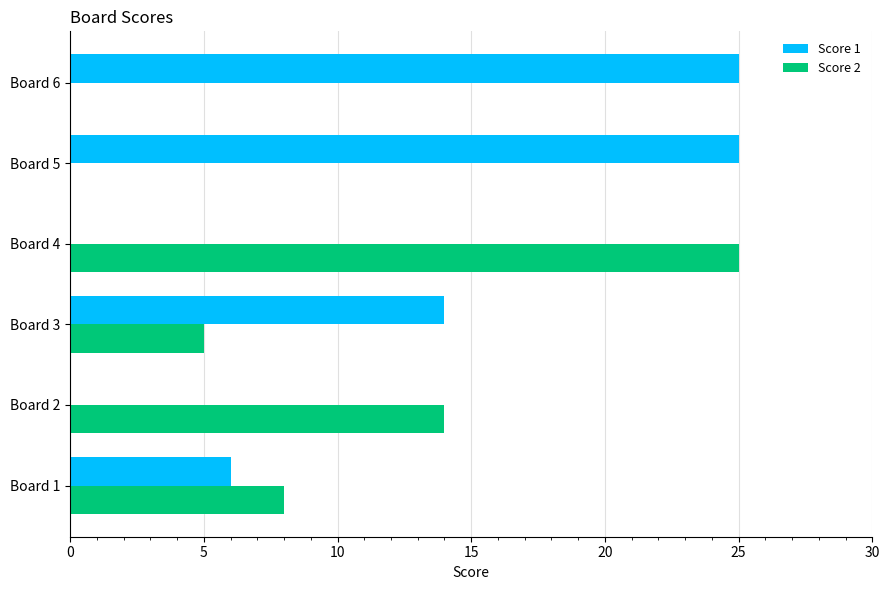

Which series has the largest total across all categories?

Score 1